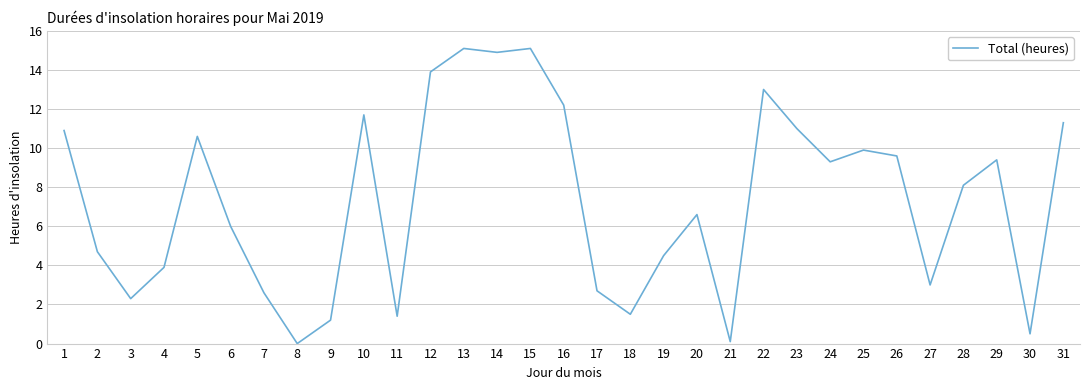

True or false: the data shows 20.7 at 13.

False